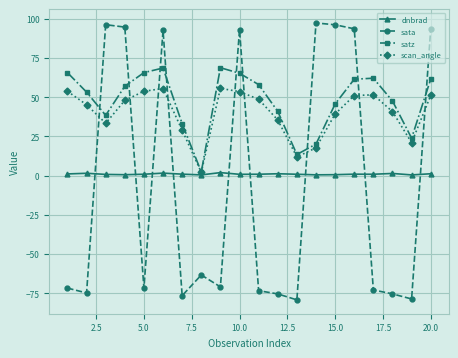

What is the value of the sata point at the 1st from the left?

-71.7